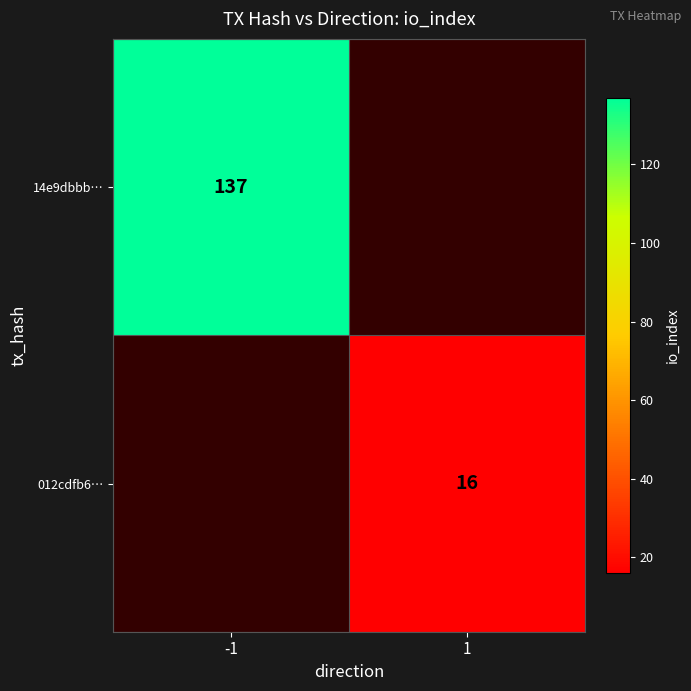

True or false: 14e9dbbb… has a value of 137 at -1.

True